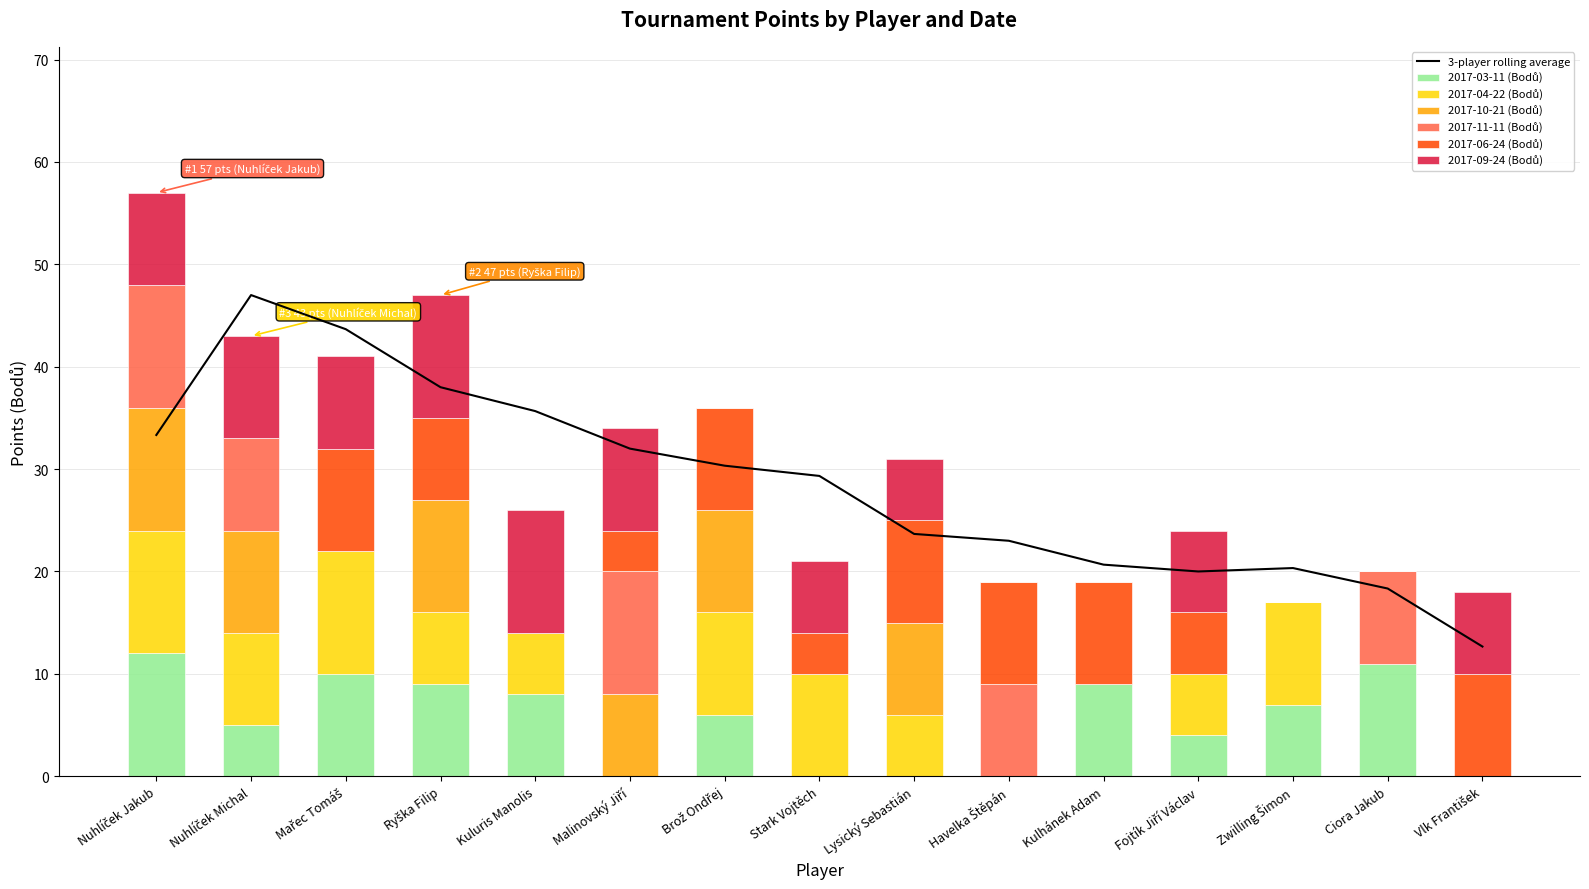

At which category is the sum across all series the highest?

Nuhlíček Jakub